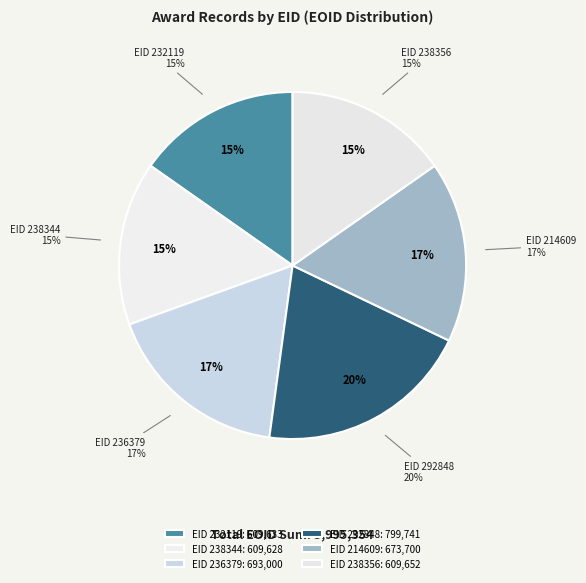

Is there a majority slice in this chart?

No